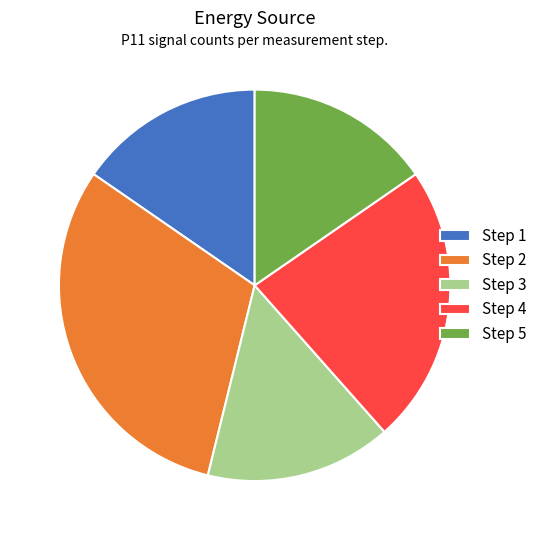

How many slices are in this pie chart?

5